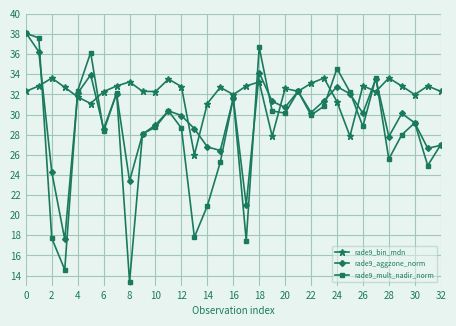

Which series has the widest spread of values?

rade9_mult_nadir_norm